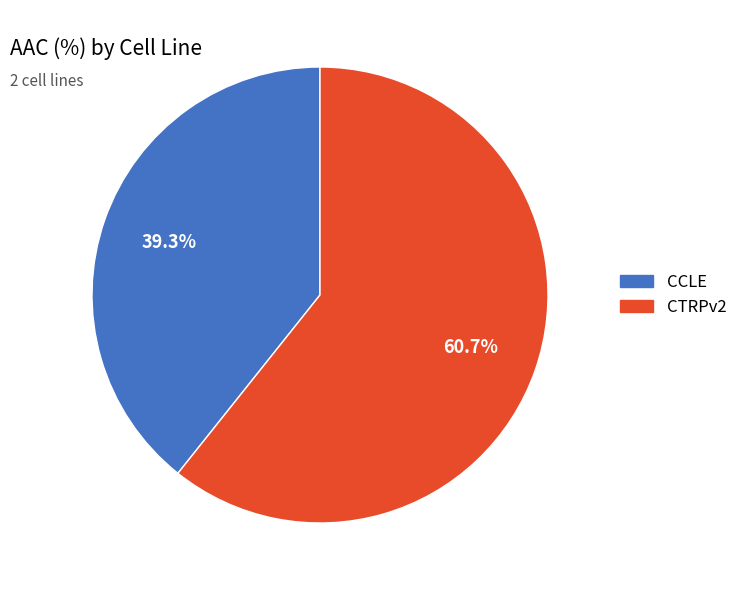

What percentage is the CTRPv2 slice, to the nearest percent?

61%